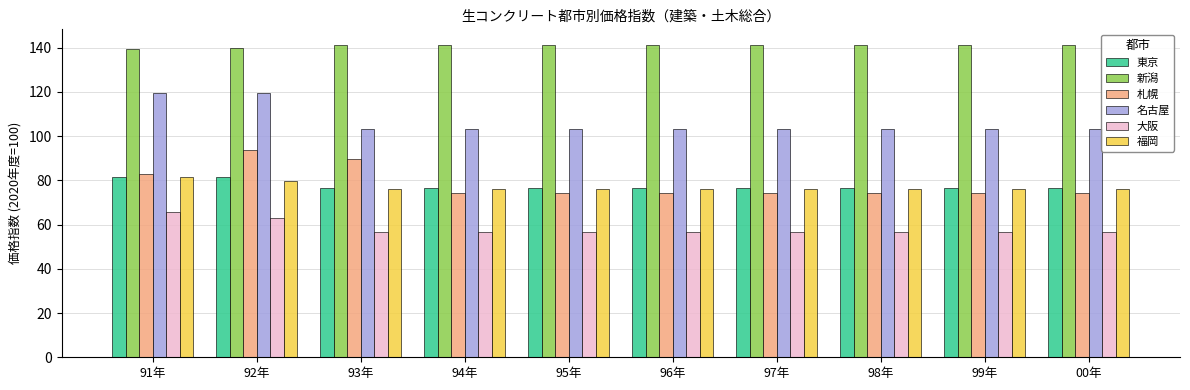

How many bars are there in each group?

6